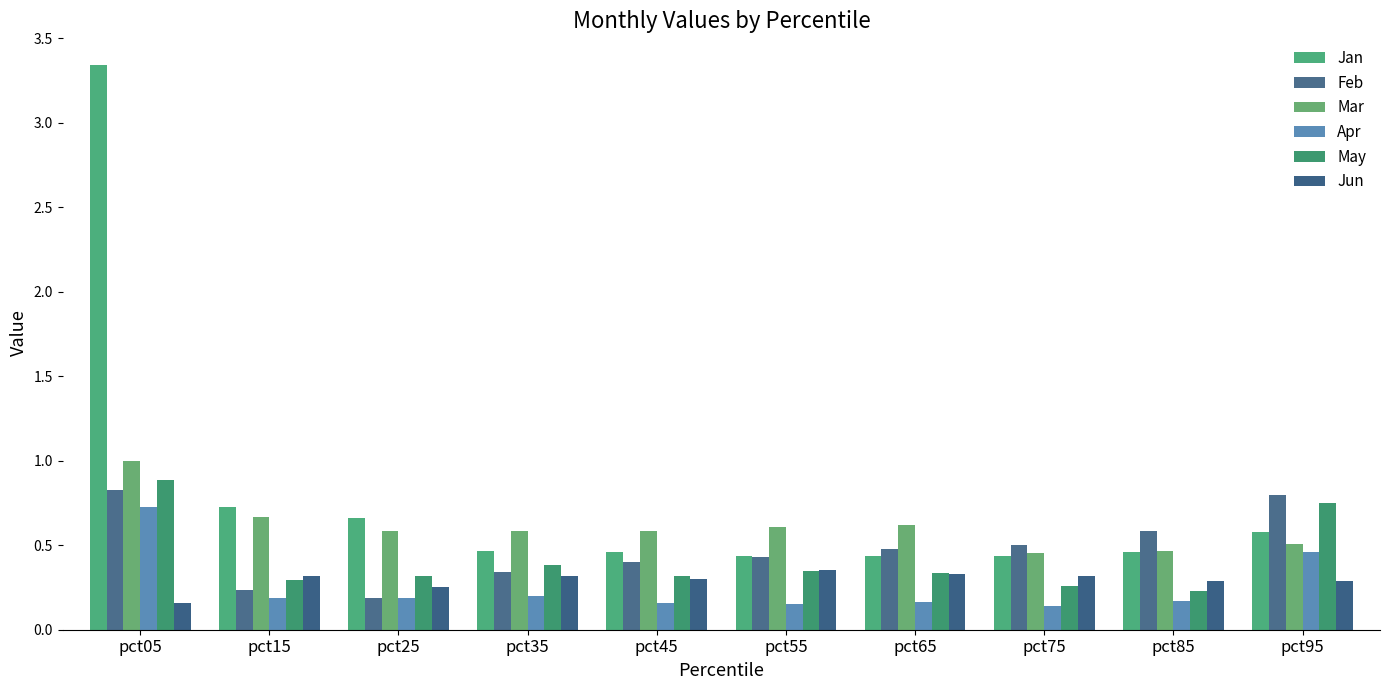

What is the difference between the maximum and second lowest values in the Jan series?

2.9